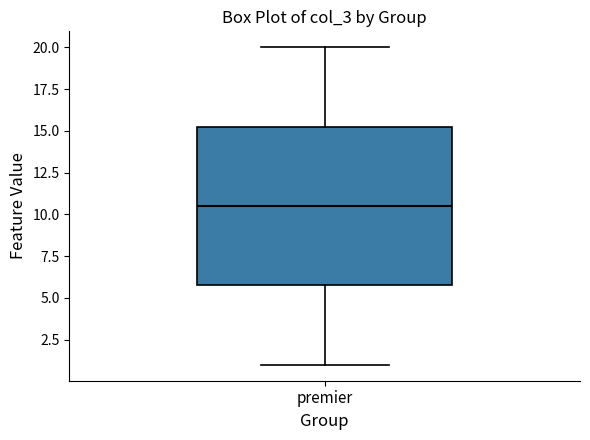

Where is the upper edge of the box for premier on the y-axis? The values are not printed on the chart, so give them approximately, as read against the axis.

15.5